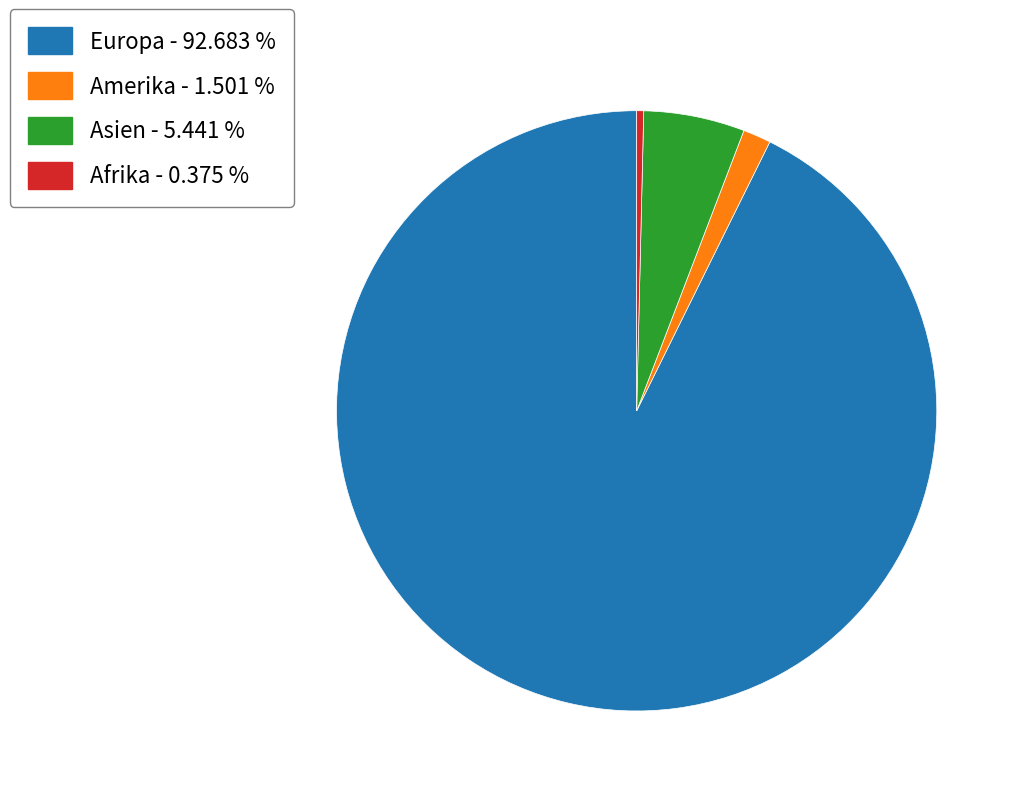

How many segments does this pie chart have?

4